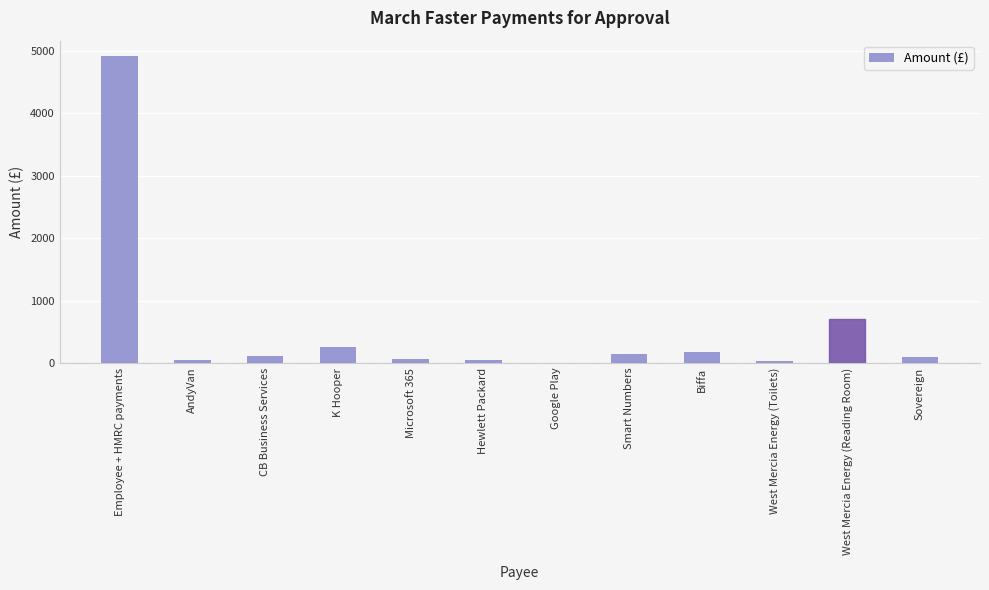

Where does the data first go above 116?

Employee + HMRC payments